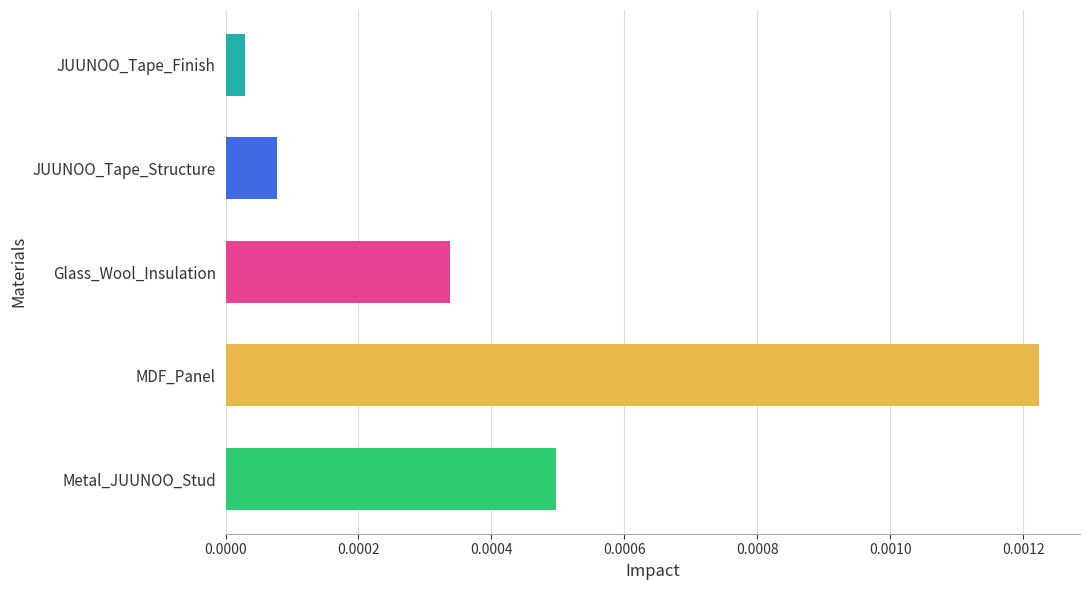

Rank the categories by value from highest to lowest.

MDF_Panel, Metal_JUUNOO_Stud, Glass_Wool_Insulation, JUUNOO_Tape_Structure, JUUNOO_Tape_Finish